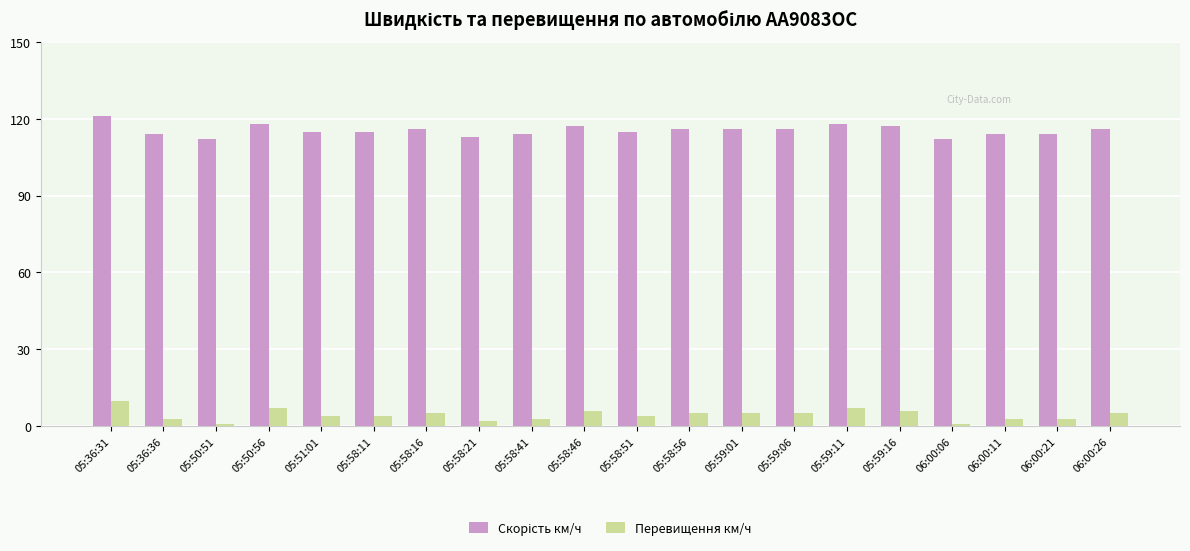

The Перевищення км/ч series shows 5 at 05:59:06. True or false?

True